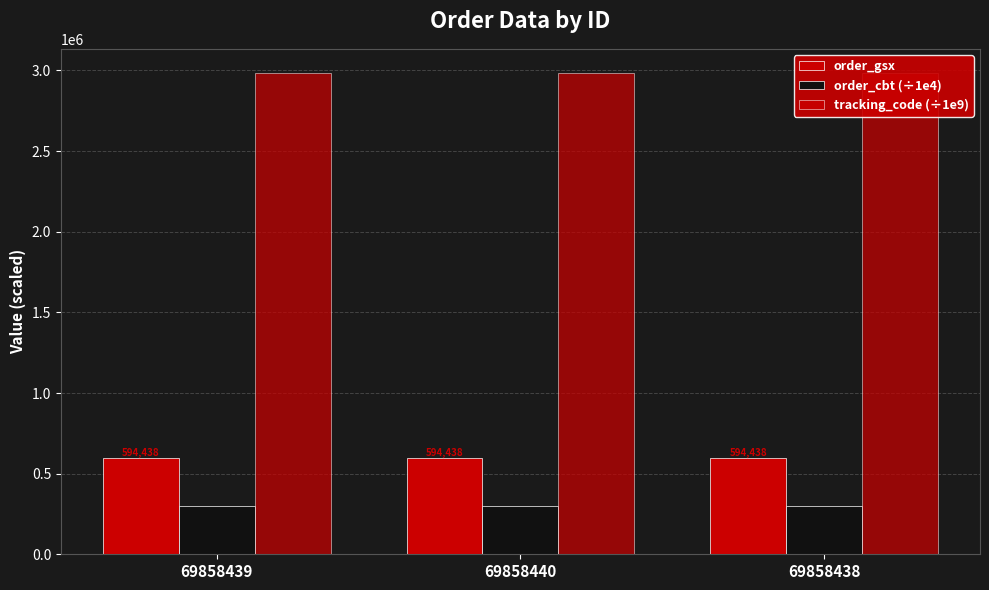

How many series are shown in this chart?

3